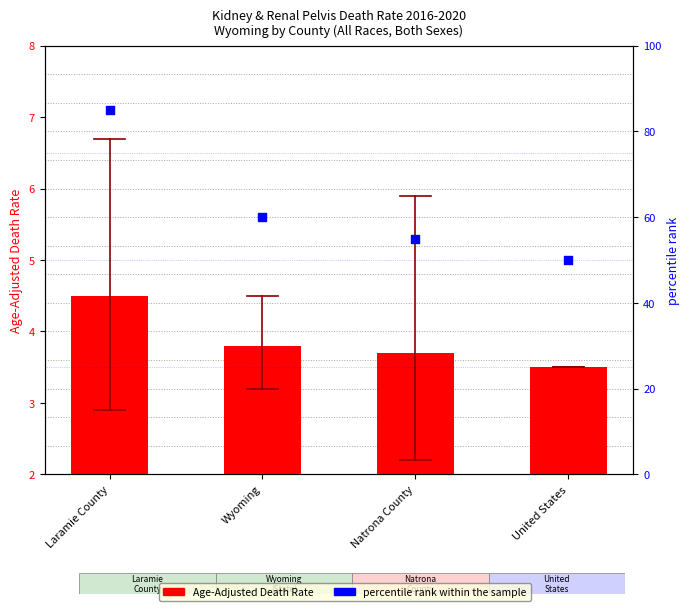

Which series contains the highest Y value?

percentile rank within the sample